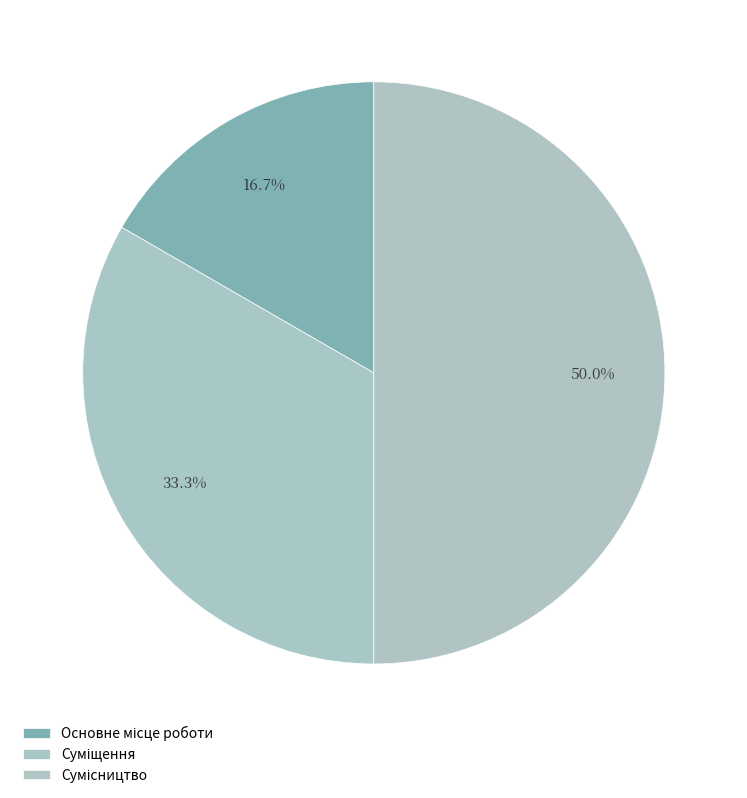

What is the smallest slice in the pie chart?

Основне місце роботи